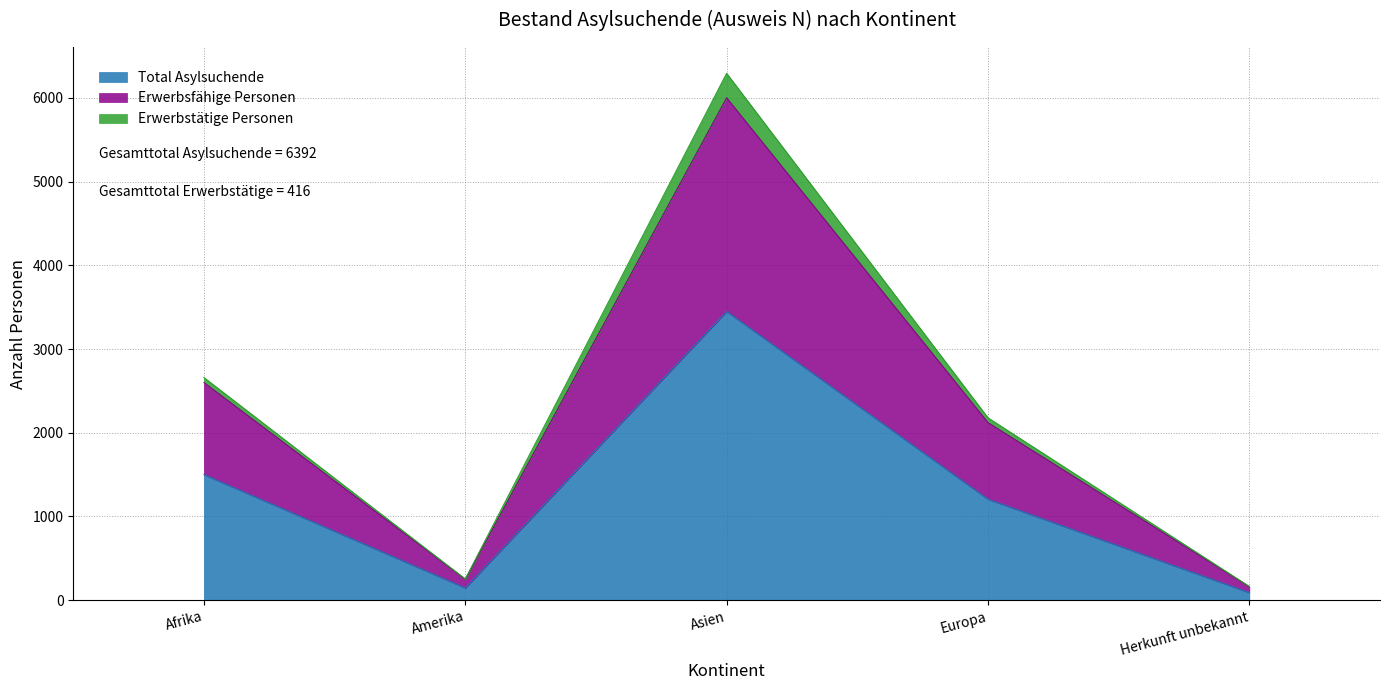

What position from the right is Europa?

2